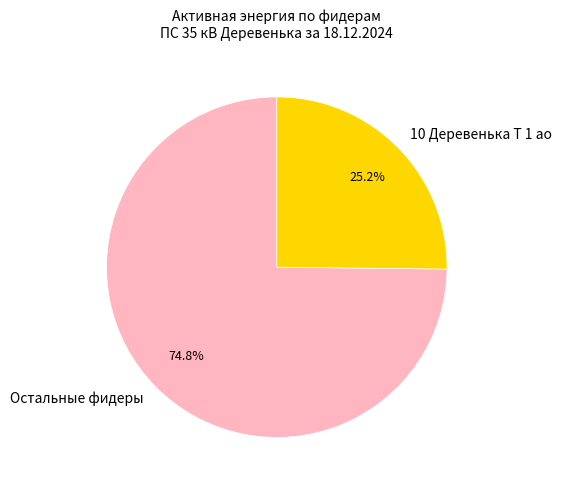

What is the smallest slice in the pie chart?

10 Деревенька Т 1 ао